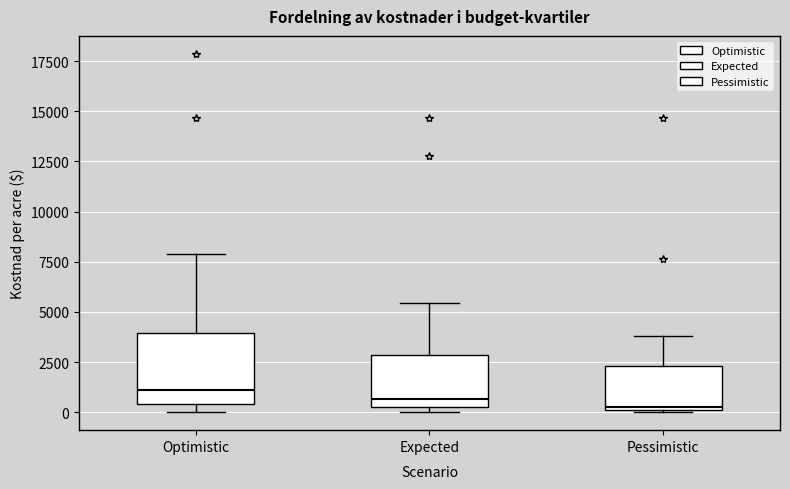

Where does the upper whisker of the box for Pessimistic end on the y-axis? The values are not printed on the chart, so give them approximately, as read against the axis.

4000